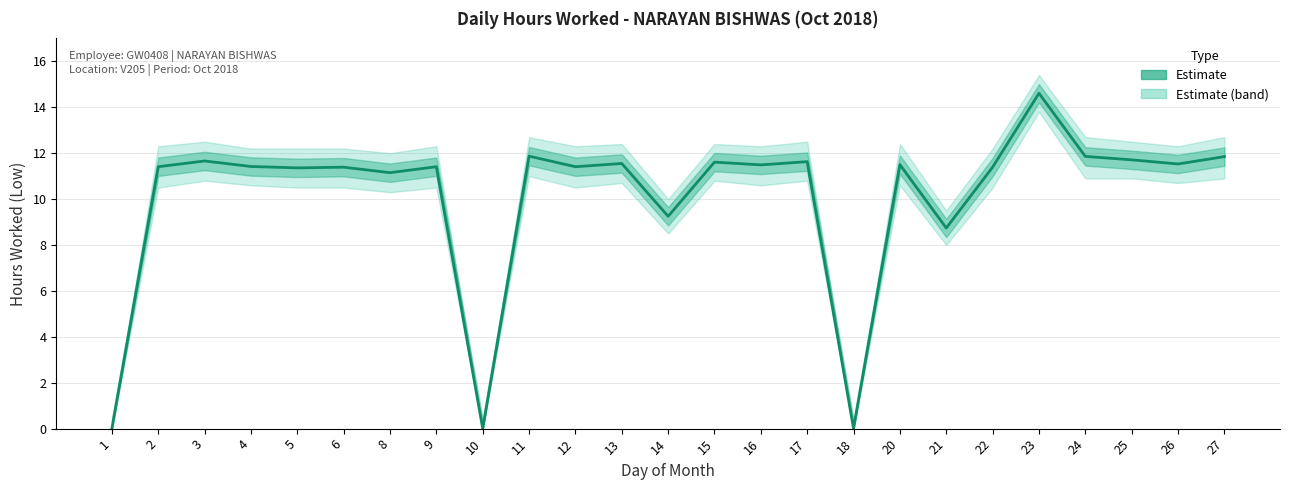

Reading left to right, list all the values displayed in this chart.

1=0.0	2=11.4	3=11.7	4=11.4	5=11.4	6=11.4	8=11.2	9=11.4	10=0.0	11=11.9	12=11.4	13=11.6	14=9.2	15=11.6	16=11.5	17=11.6	18=0.0	20=11.5	21=8.7	22=11.4	23=14.6	24=11.9	25=11.7	26=11.5	27=11.8